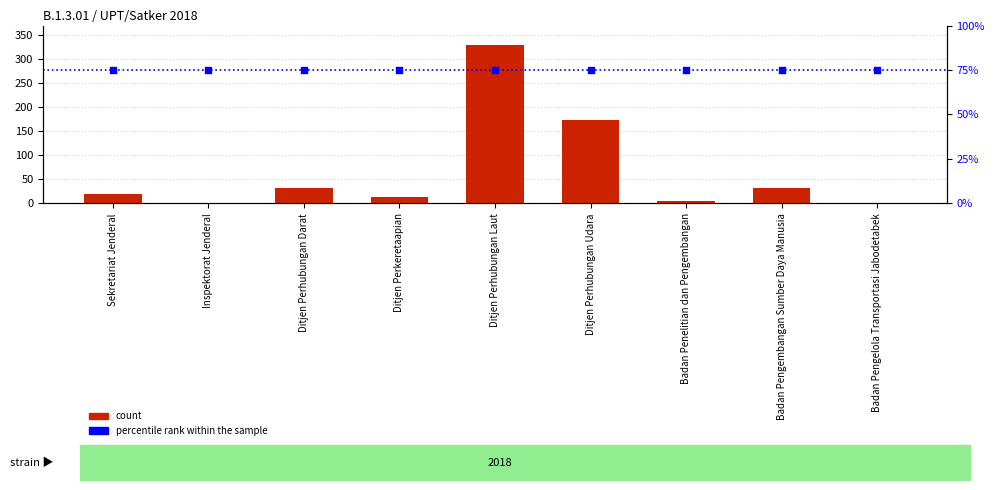

Which series contains the highest Y value?

count